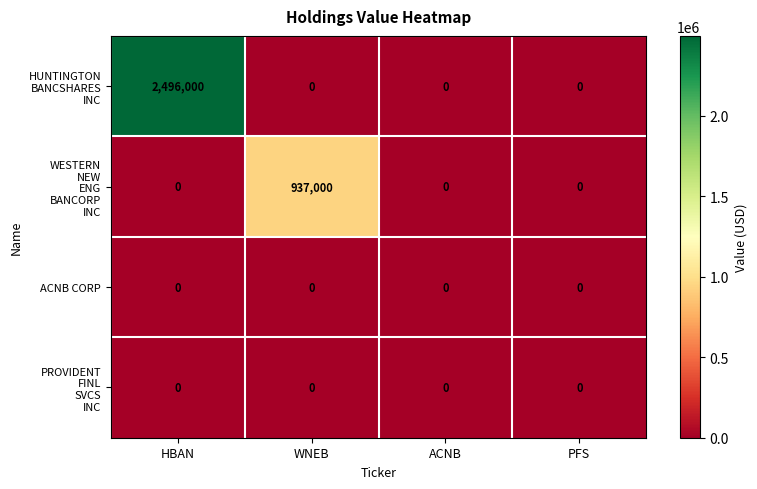

Is it true that ACNB CORP equals 0 at PFS?

True